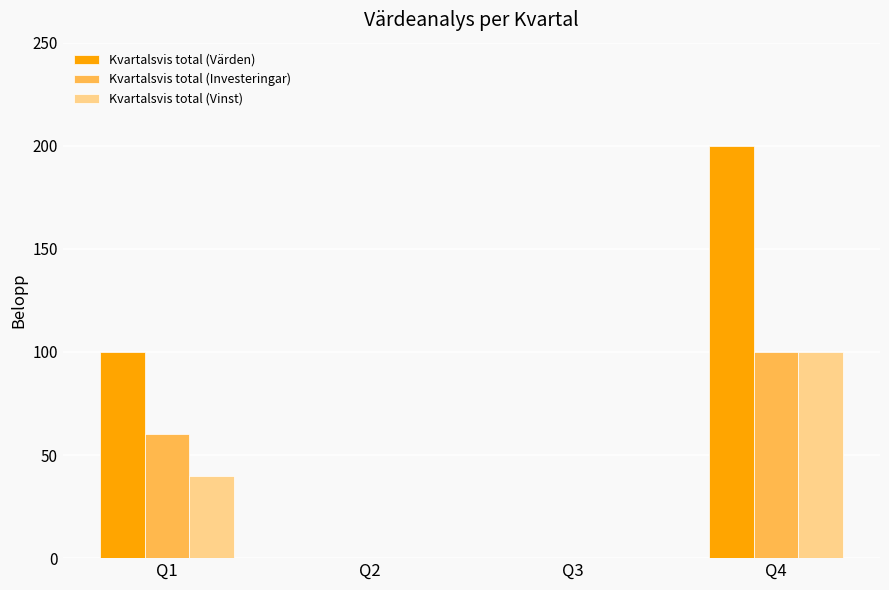

What is the approximate value of Kvartalsvis total (Investeringar) at Q4, to the nearest 5?

100